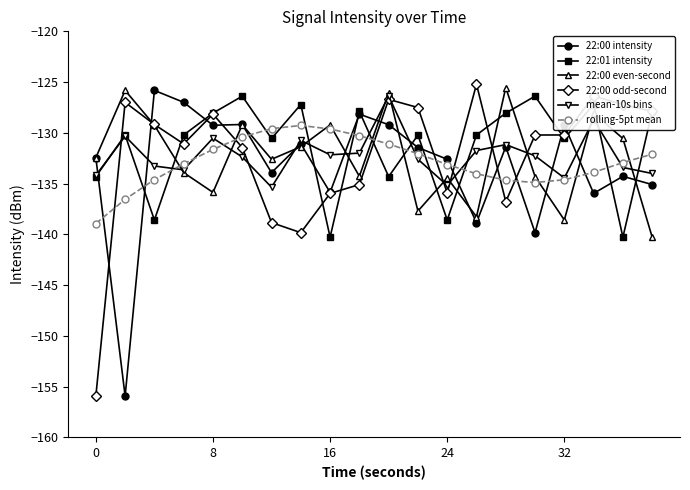

What is the greatest value displayed?

-125.2